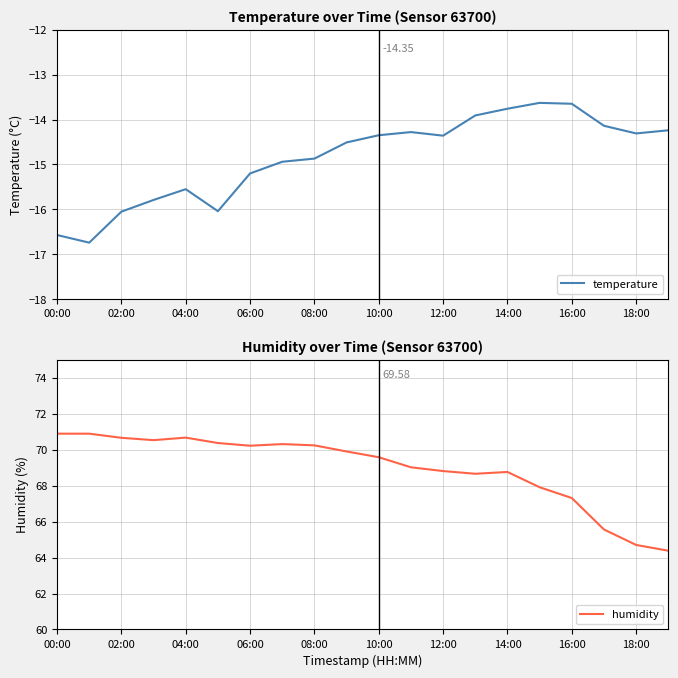

At how many categories does at least one series exceed 0?

20